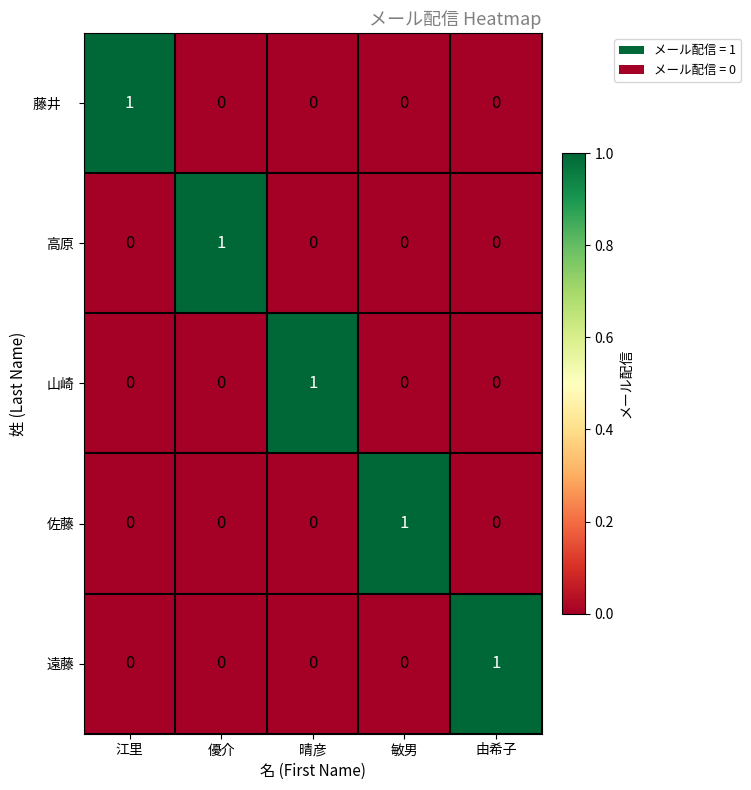

At how many categories does at least one series exceed 0?

5